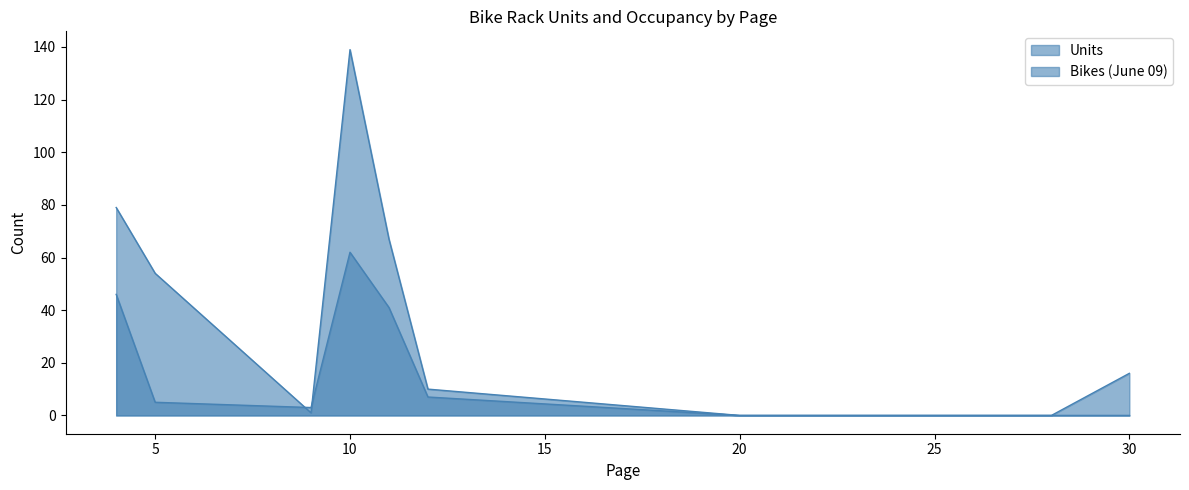

Is the value of Bikes (June 09) at 30 greater than the value of Units at 20?

No